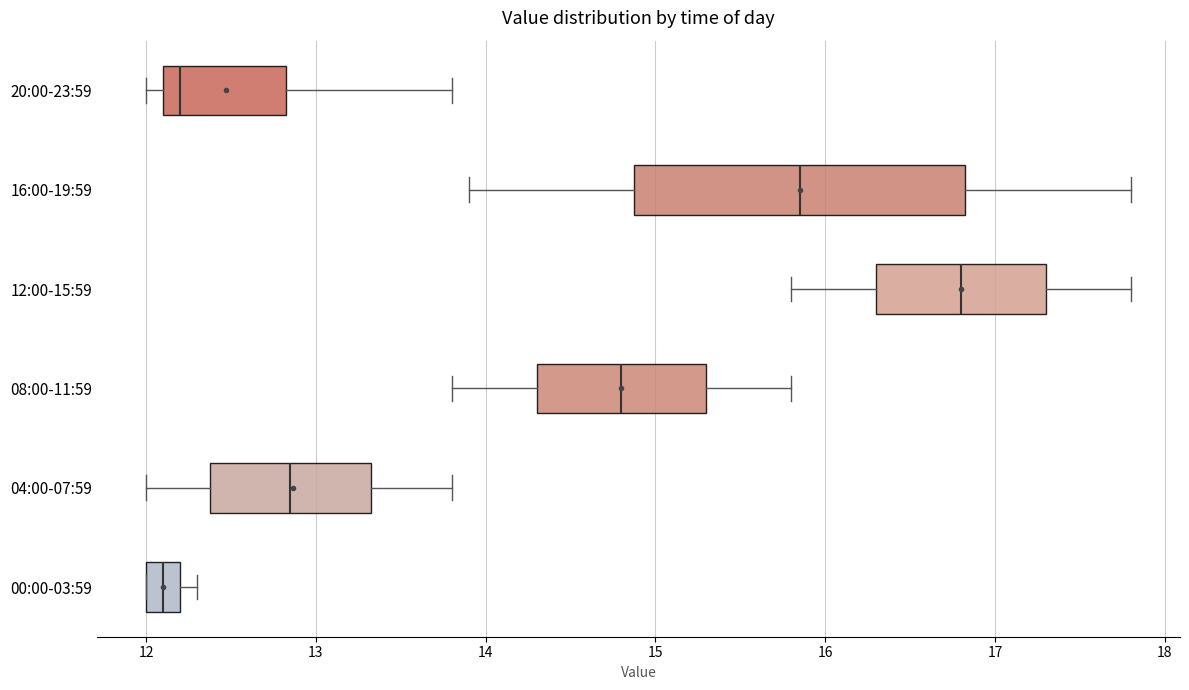

Which box is the widest, from its left edge to its right edge?

16:00-19:59